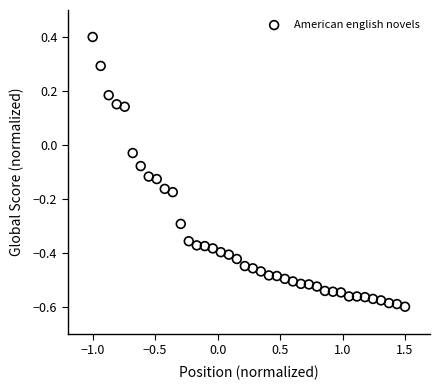

What is the range of X values (max minus min)?

2.5